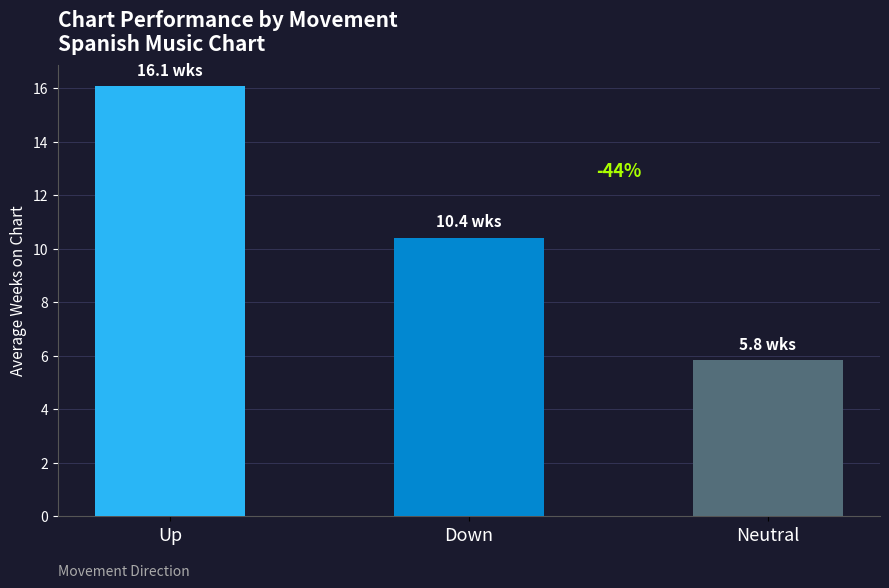

Reading left to right, list all the values displayed in this chart.

Up=16.1	Down=10.4	Neutral=5.8